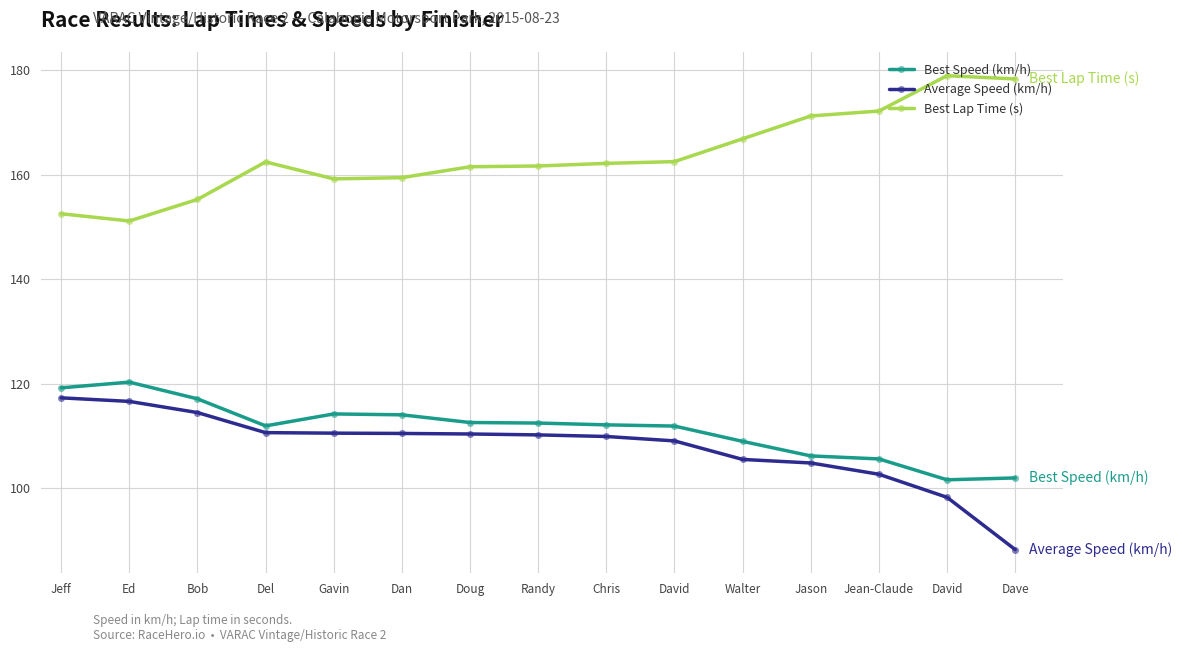

What is the sum of all Best Speed (km/h) values?

1670.0